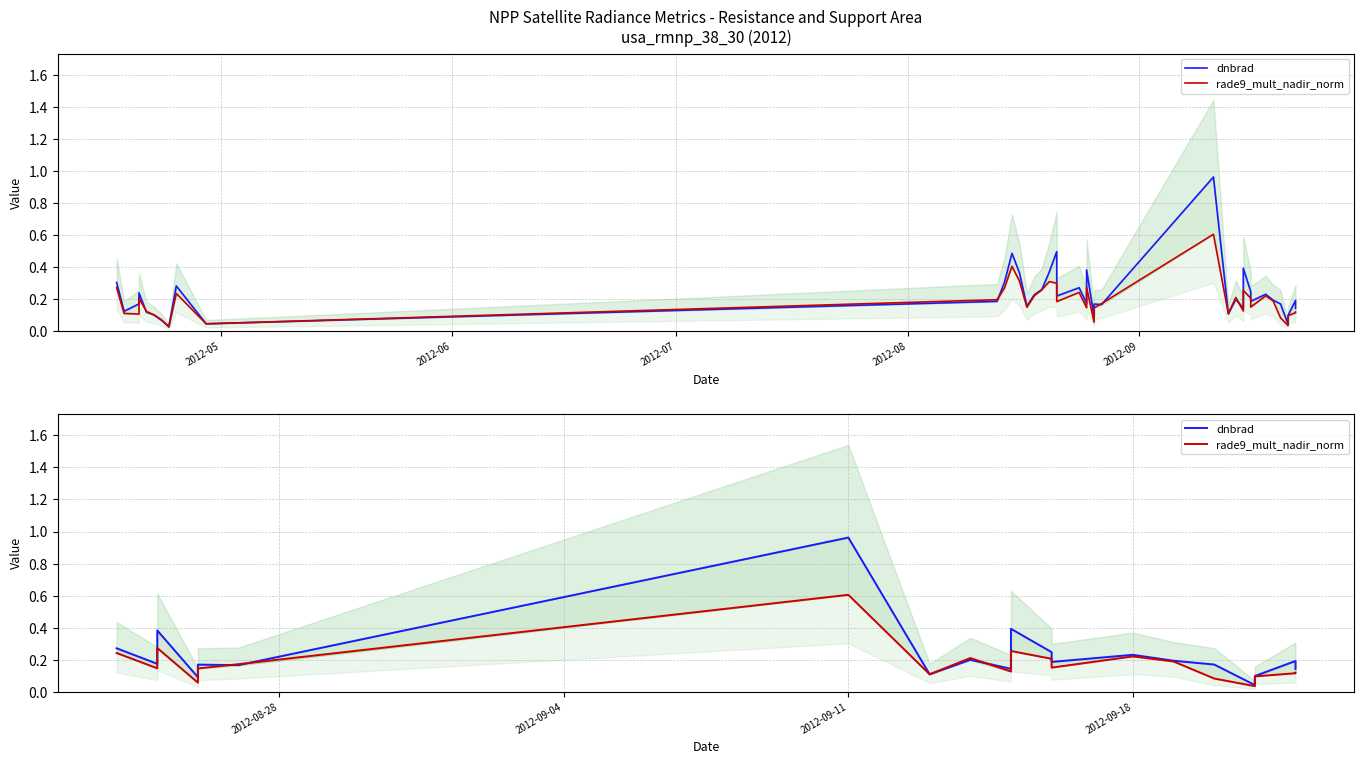

Which series has the widest spread of values?

dnbrad